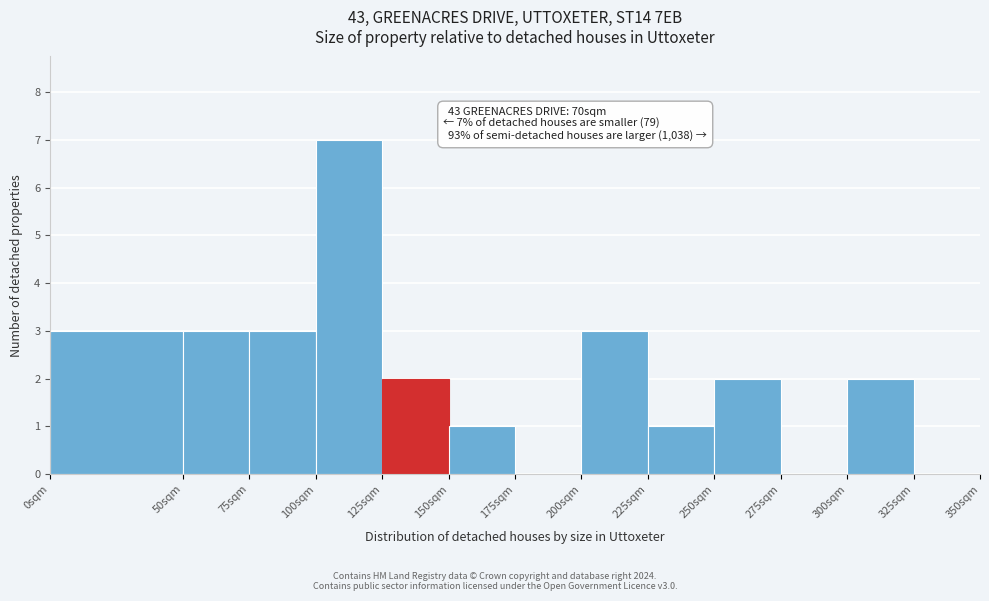

Which range on the x-axis has the tallest bar?

100 to 125